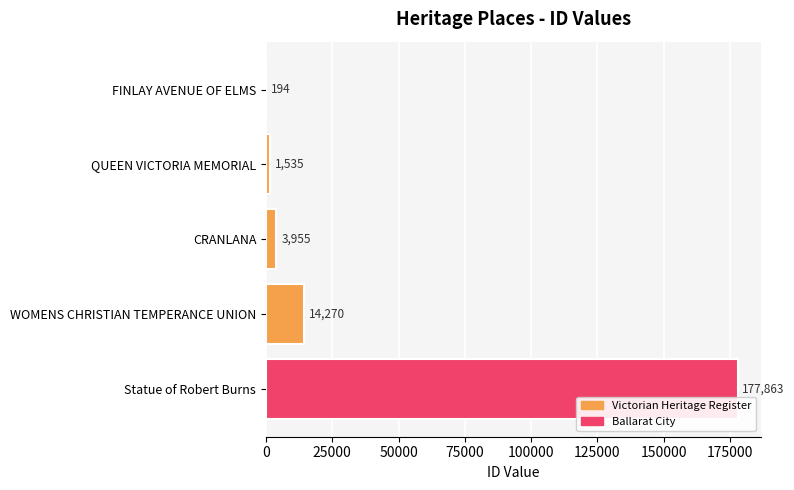

Count the number of data series in this chart.

1